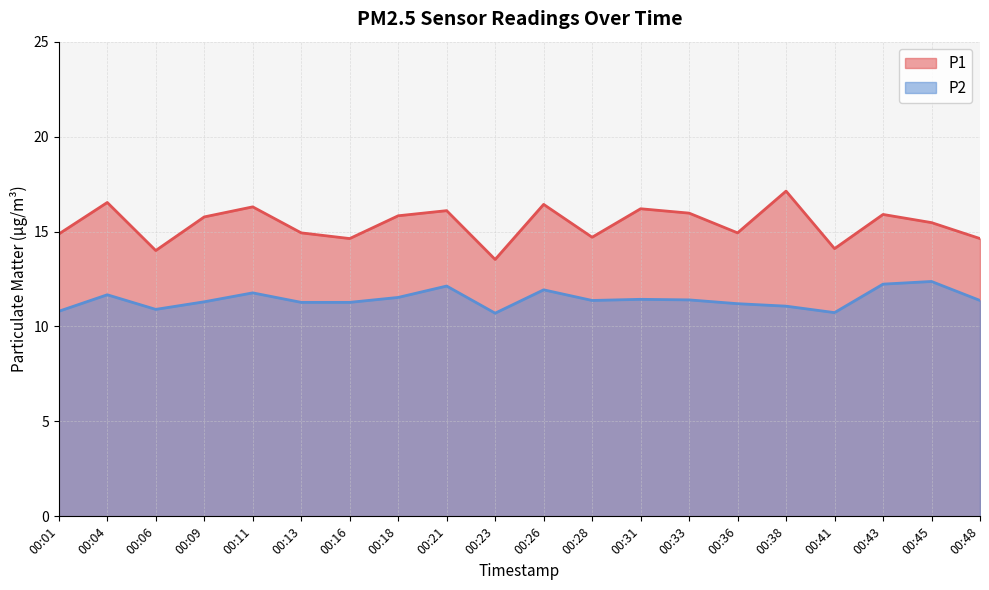

What are all the series names shown in the legend?

P1, P2